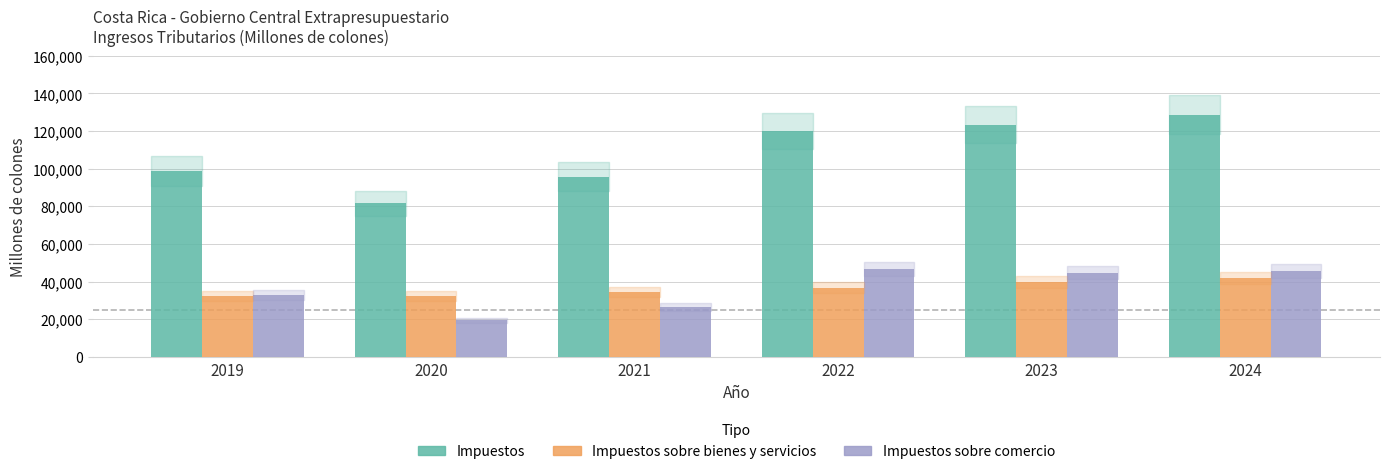

Which series has the widest spread of values?

Impuestos